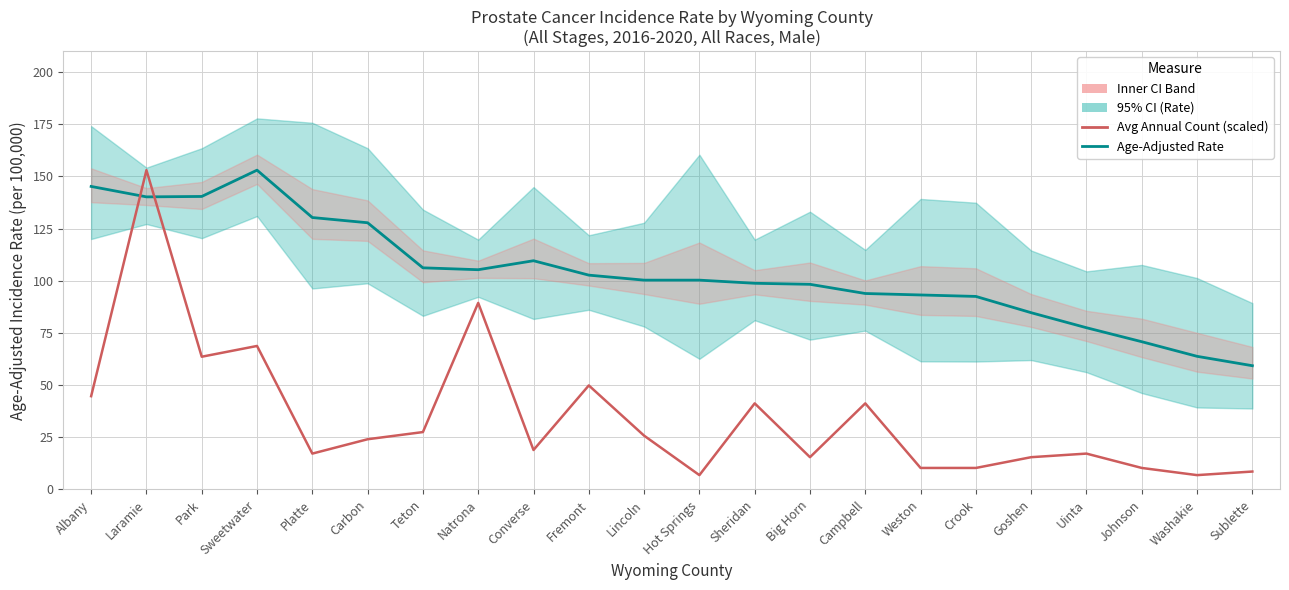

At which category is the sum across all series the highest?

Laramie